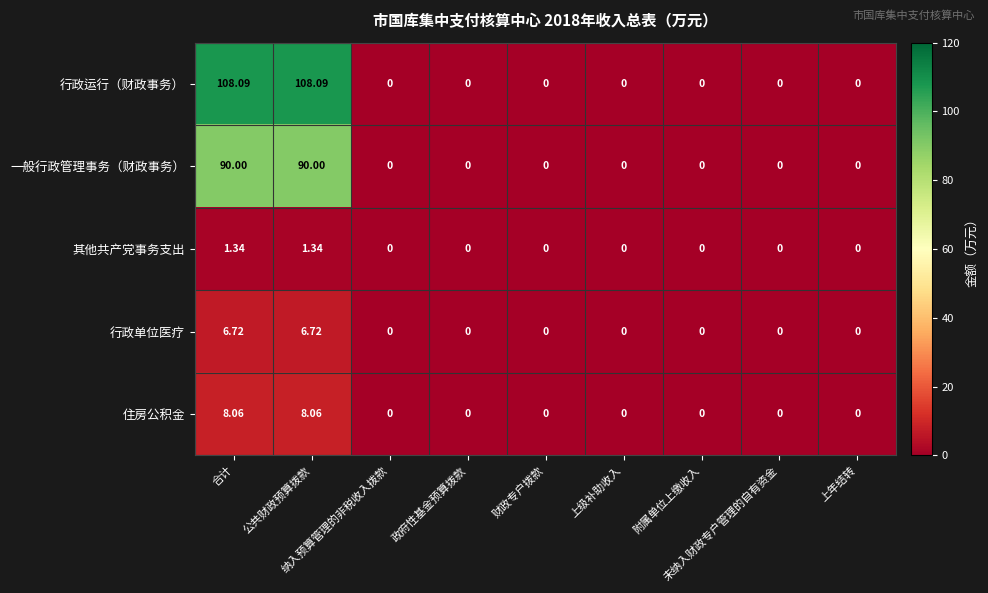

Which series has the largest range (max minus min)?

行政运行（财政事务）